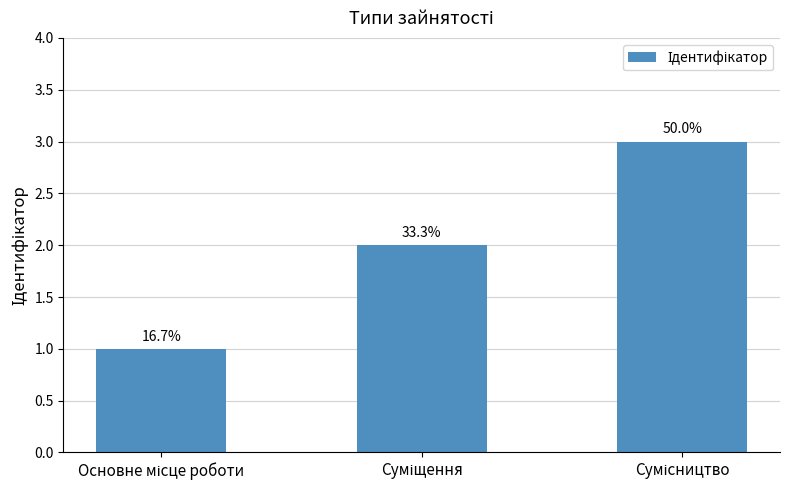

Are the bars horizontal?

No